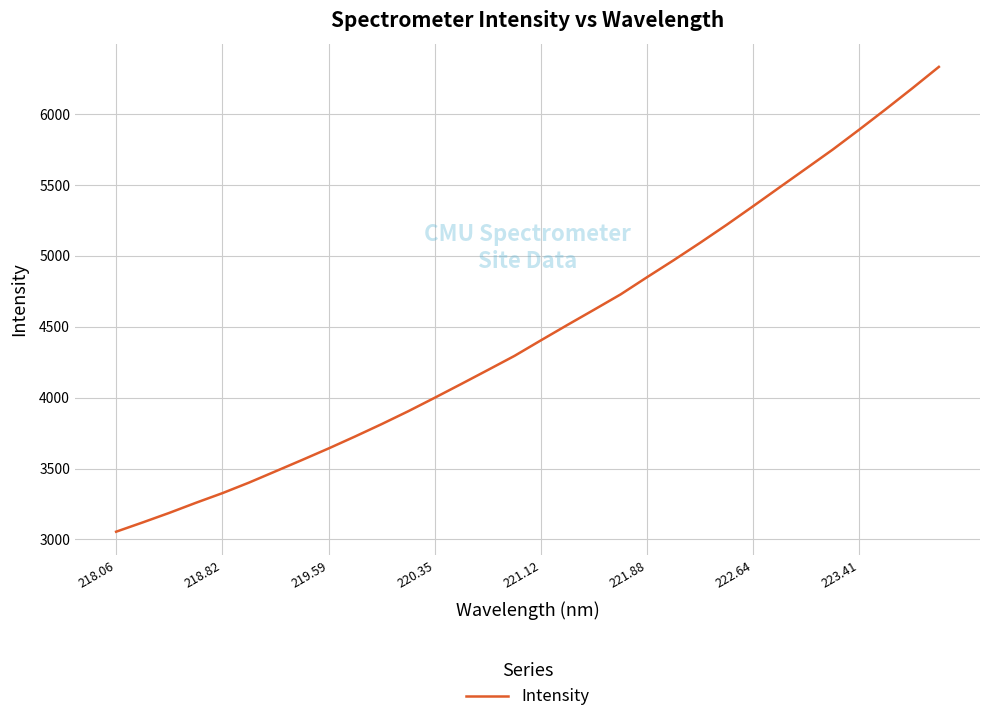

What is the minimum value shown in the chart?

3054.3